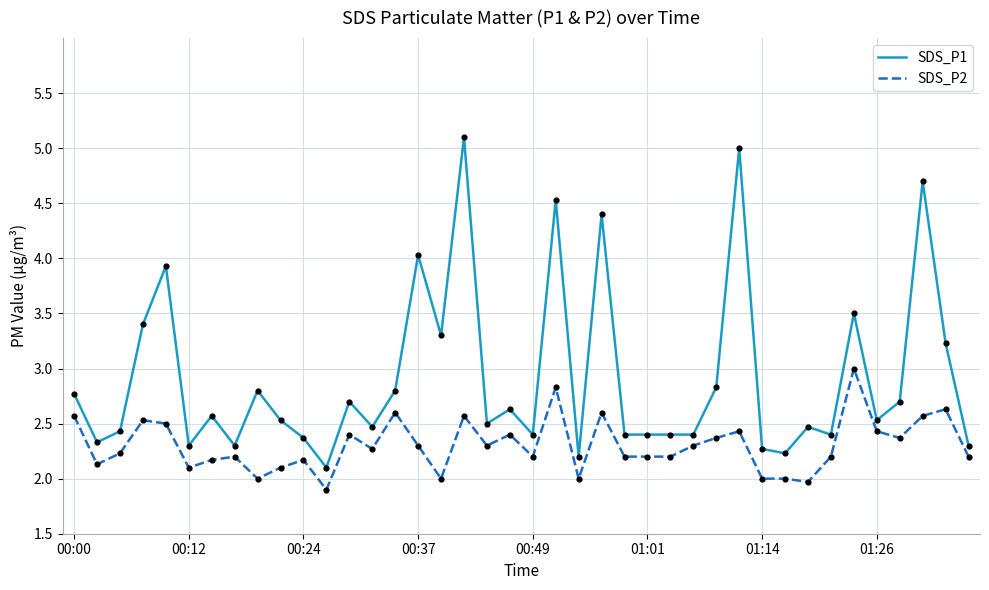

Which series has the largest range (max minus min)?

SDS_P1